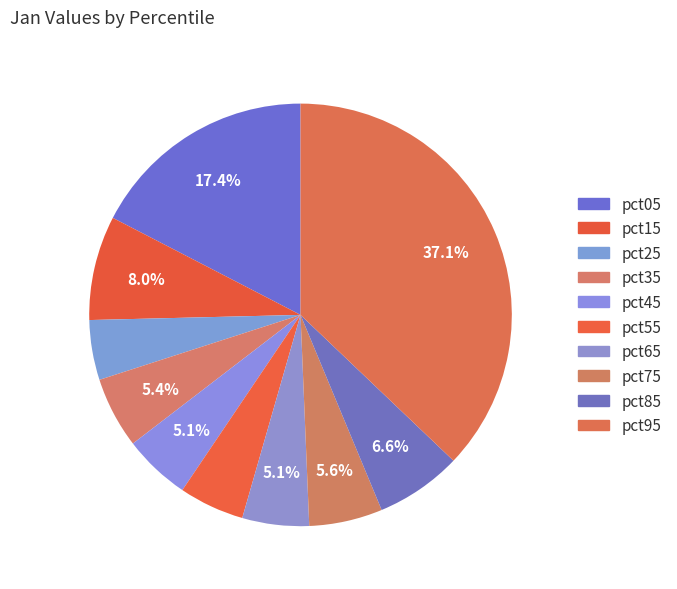

To the nearest percent, what is the difference between the pct95 and pct35 slice percentages?

32%